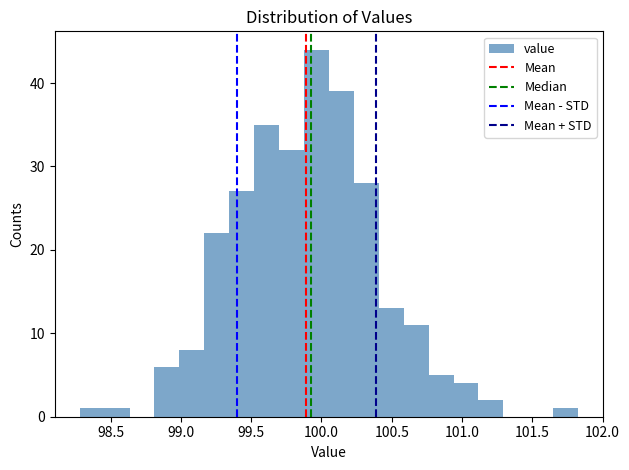

Around what value on the x-axis is the tallest bar? Give the approximate position of its centre, as read against the axis.

99.95